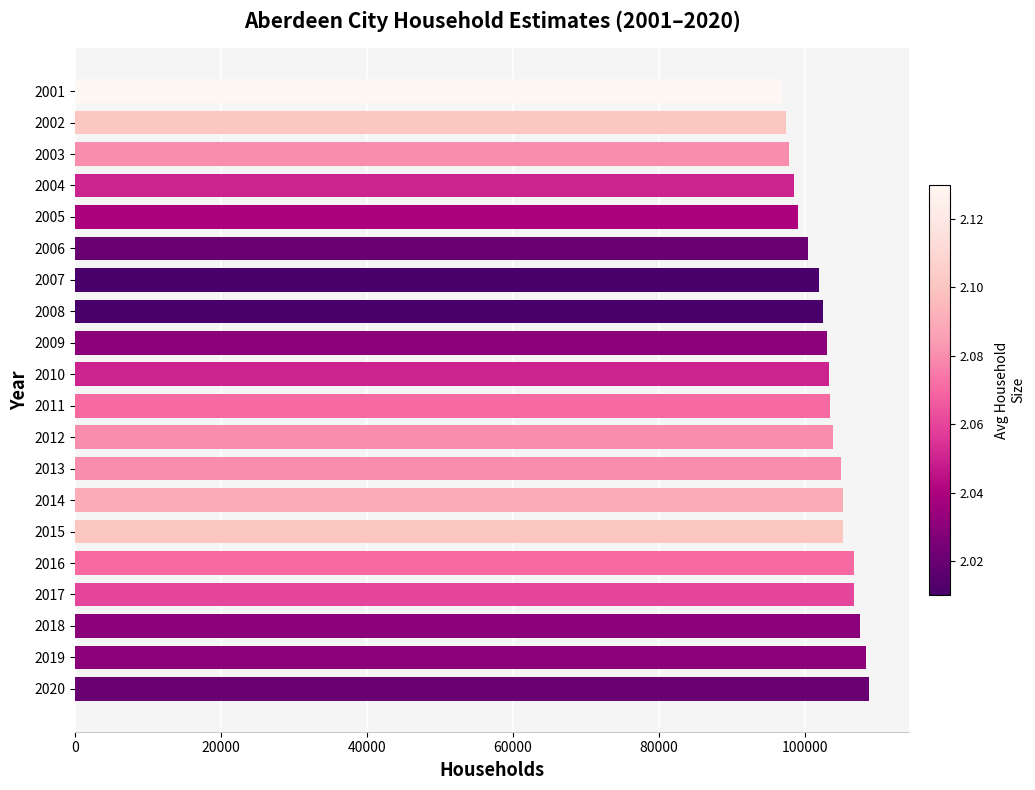

What is the greatest value displayed?

108893